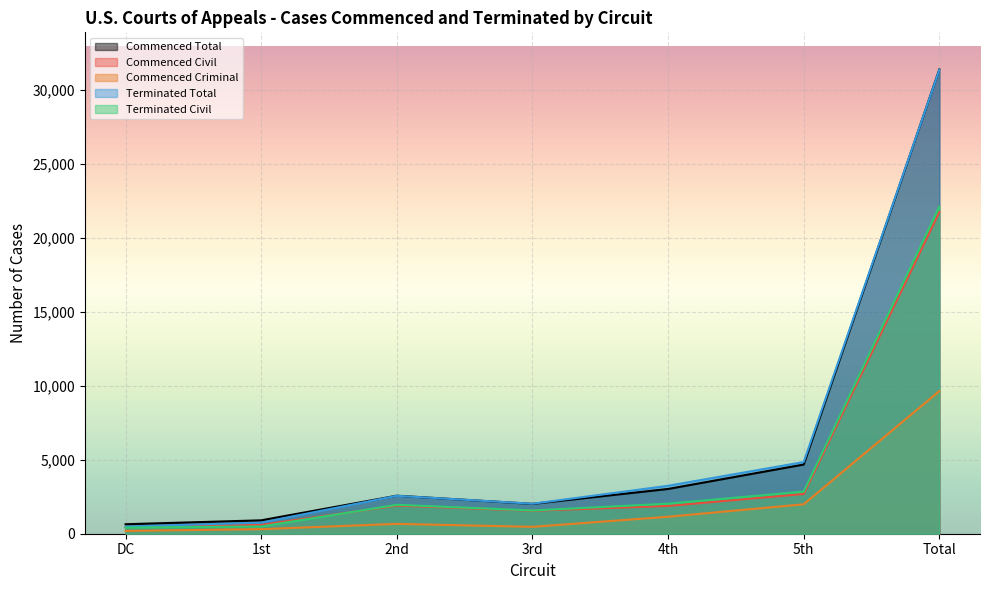

At which category does Commenced Total reach its first local valley?

3rd